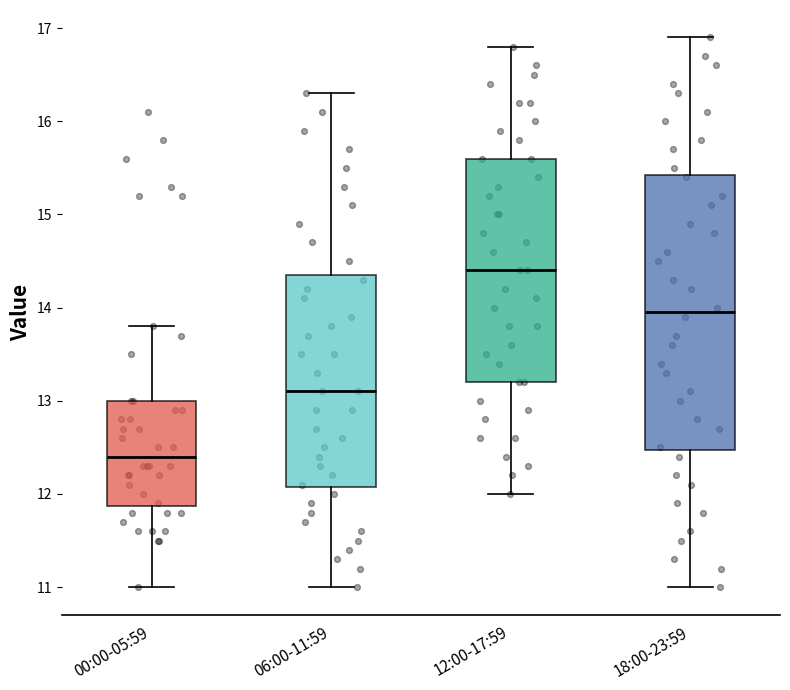

Which box is the tallest, from its lower edge to its upper edge?

18:00-23:59